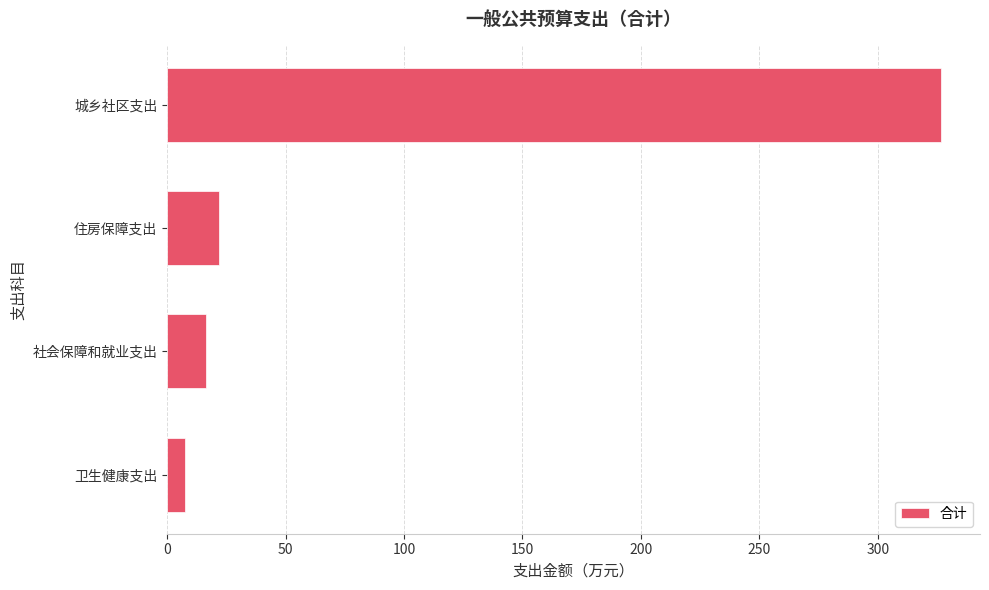

List the labels in order of value, smallest first.

卫生健康支出, 社会保障和就业支出, 住房保障支出, 城乡社区支出